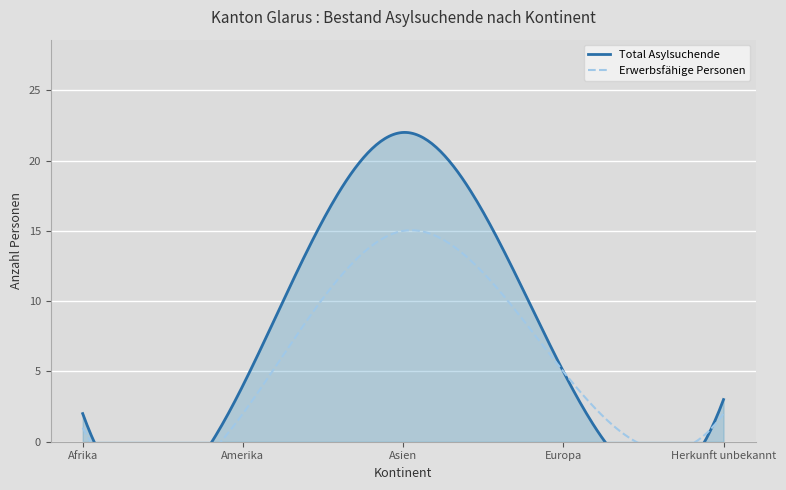

Which series has the widest spread of values?

Total Asylsuchende